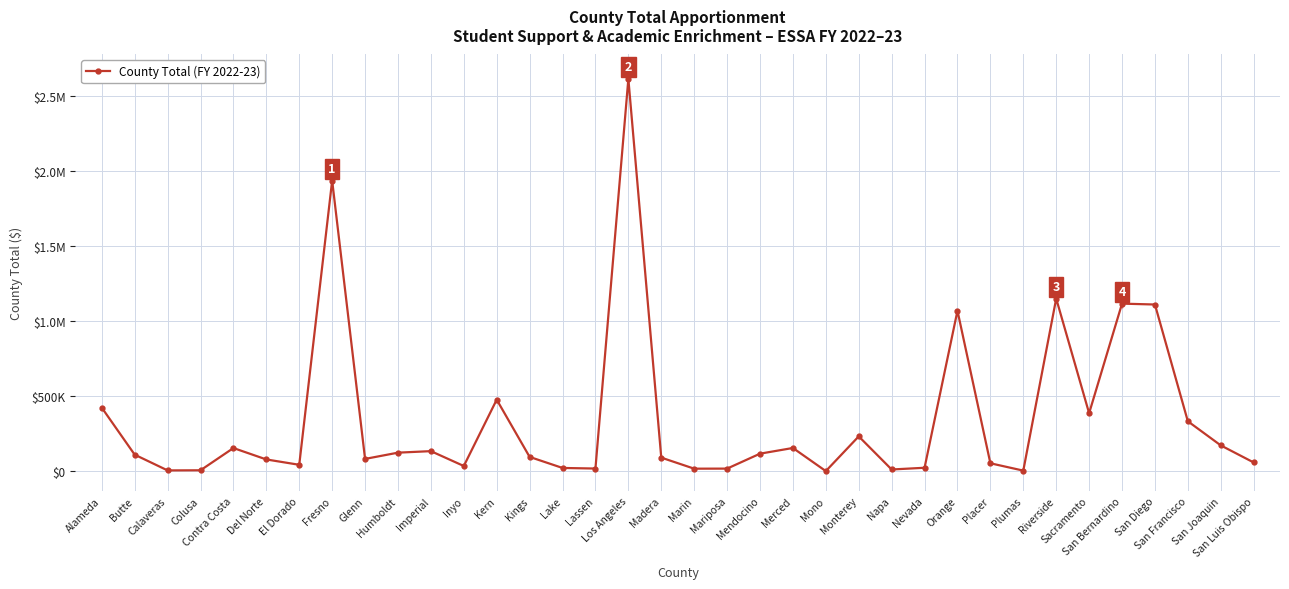

What is the sum of the values at Placer and San Bernardino?

1168932